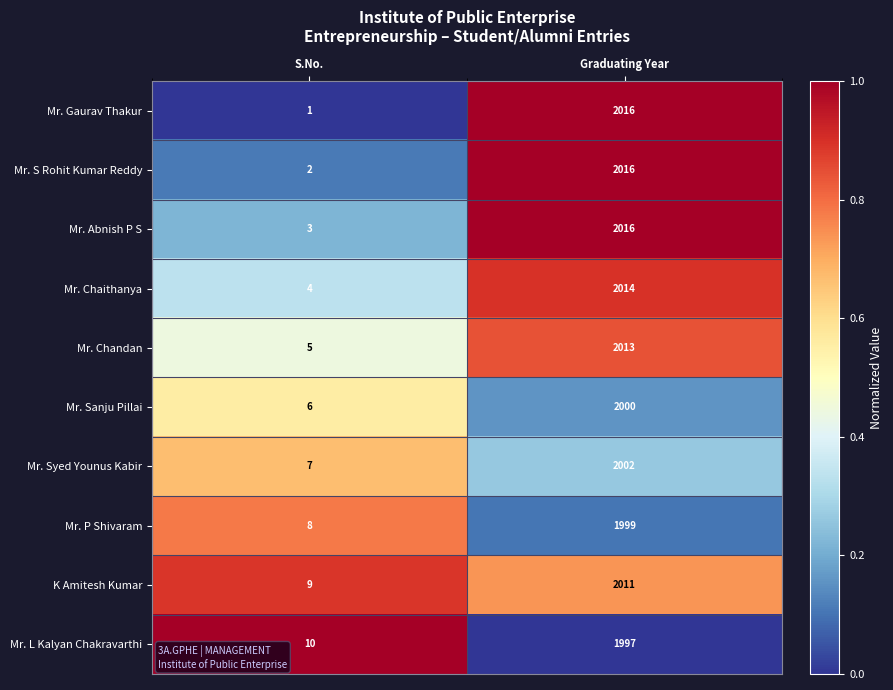

Which category has the lowest value across all series?

S.No.